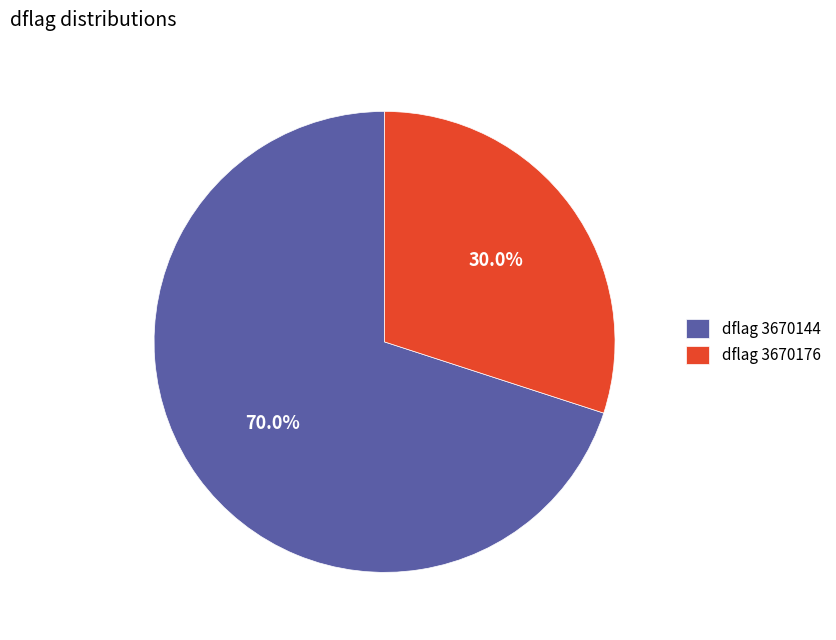

Rank the categories by value from highest to lowest.

dflag 3670144, dflag 3670176